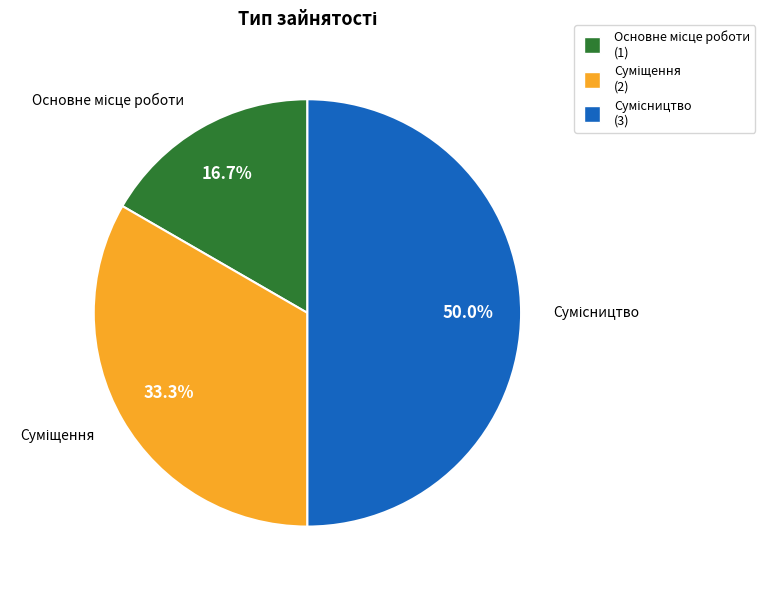

How many segments does this pie chart have?

3